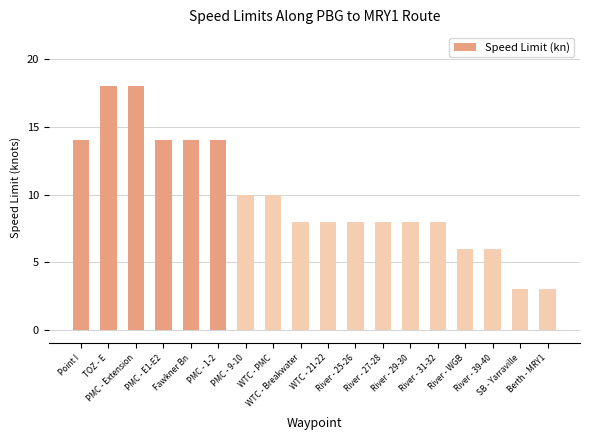

What is the value of the 12th bar from the left?

8